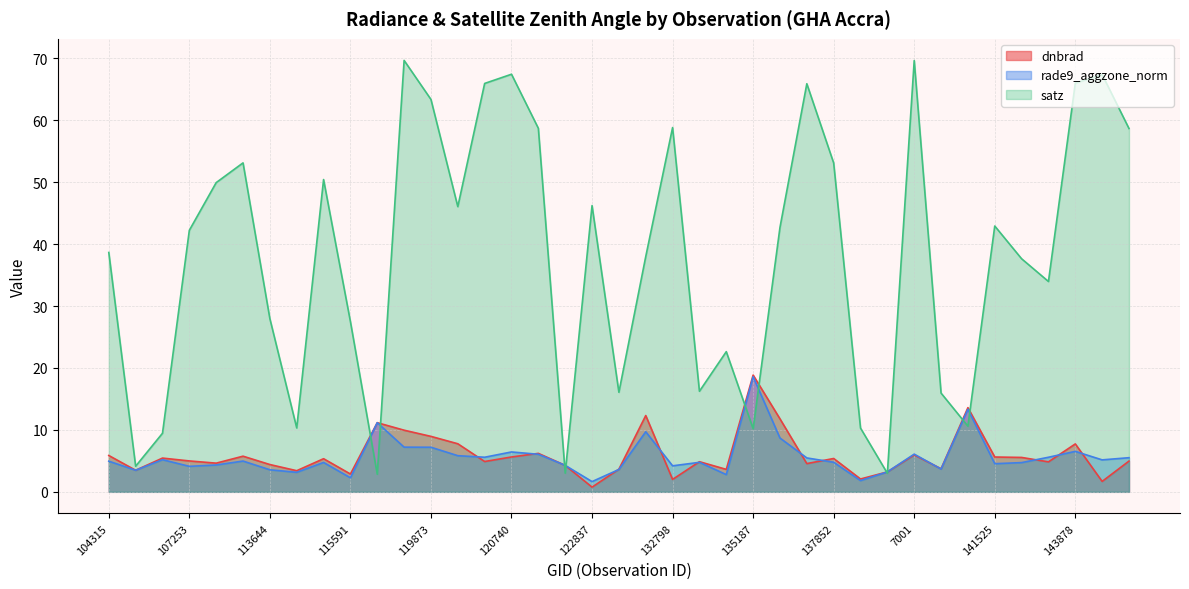

Reading right to left, transcribe all the data shown in this chart.

dnbrad: 5.0	1.7	7.7	4.8	5.6	5.6	13.6	3.7	6.0	3.2	2.1	5.4	4.6	11.8	18.9	3.6	4.9	2.0	12.3	3.7	0.8	4.3	6.2	5.6	4.9	7.8	9.0	10.0	11.2	2.9	5.3	3.4	4.4	5.8	4.6	5.0	5.4	3.5	5.9
rade9_aggzone_norm: 5.5	5.2	6.5	5.6	4.7	4.5	13.3	3.7	6.1	3.2	1.8	4.8	5.5	8.7	18.6	2.8	4.8	4.2	9.7	3.6	1.7	4.3	6.1	6.4	5.6	5.8	7.2	7.2	11.2	2.3	4.7	3.2	3.6	5.0	4.3	4.1	5.2	3.5	4.9
satz: 58.7	67.4	66.0	34.0	37.6	42.9	10.6	15.9	69.7	3.0	10.3	53.1	65.9	42.7	10.2	22.6	16.2	58.8	38.0	16.1	46.2	3.0	58.7	67.4	66.0	46.1	63.4	69.7	2.8	27.5	50.4	10.3	28.0	53.1	49.9	42.2	9.5	4.1	38.7